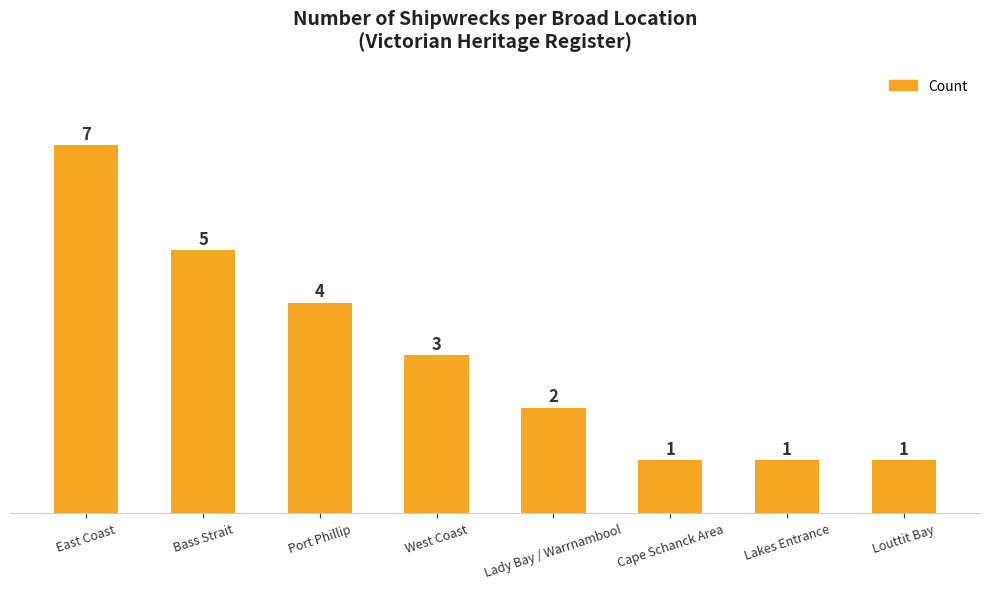

Does the chart contain stacked bars?

No